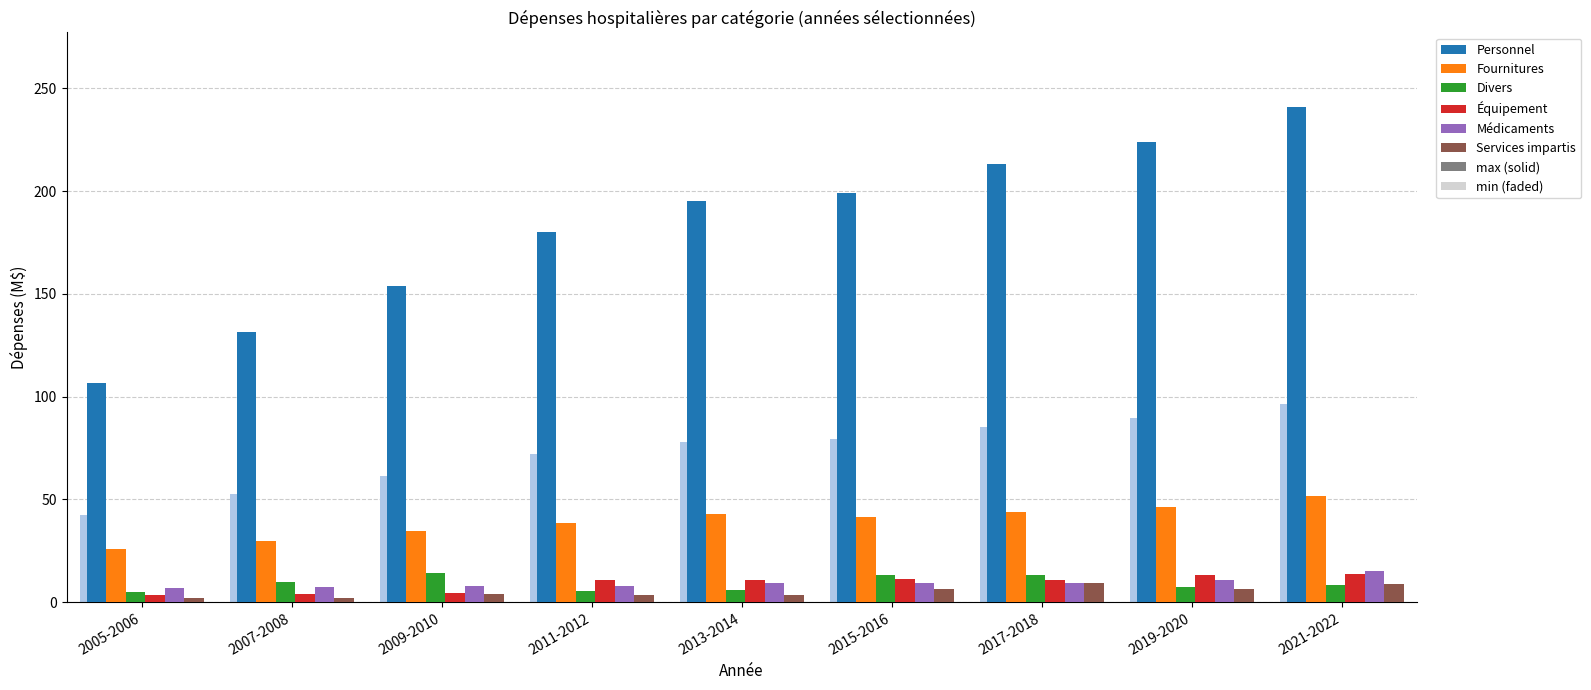

What is the maximum value shown in the chart?

241.0